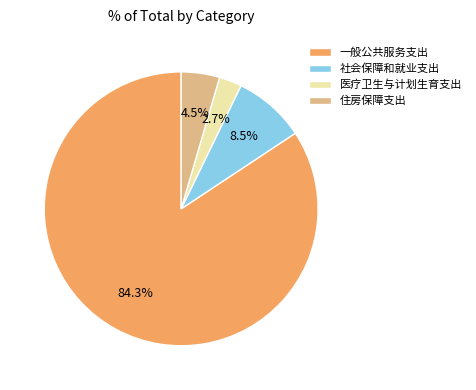

How many segments does this pie chart have?

4